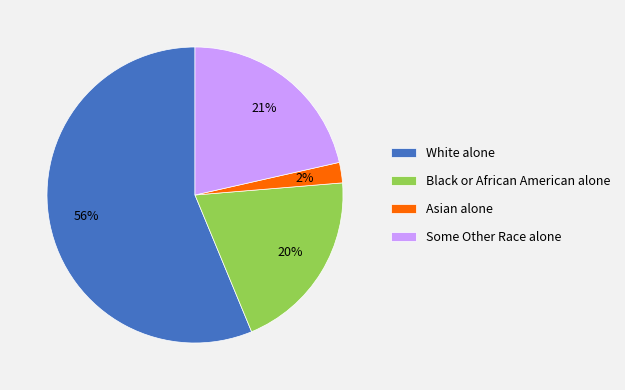

Which has a higher value, White alone or Some Other Race alone?

White alone